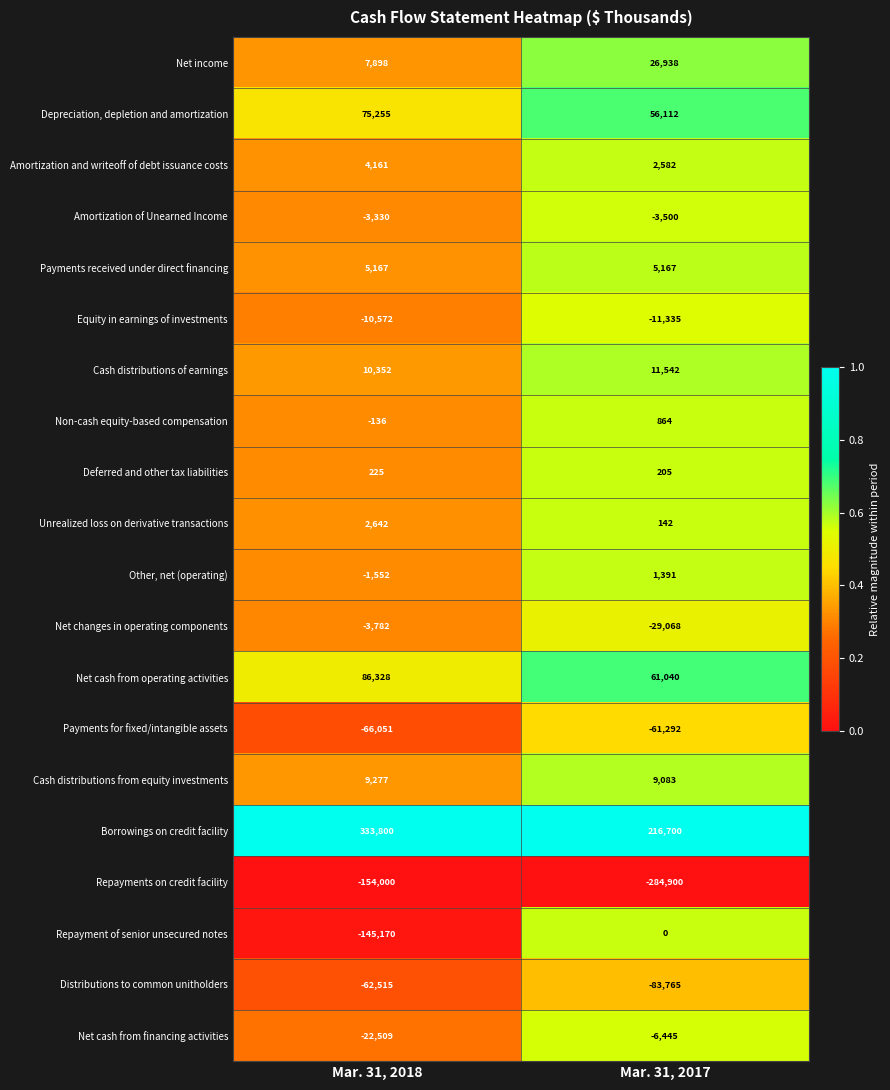

Read the Unrealized loss on derivative transactions value at Mar. 31, 2017.

142